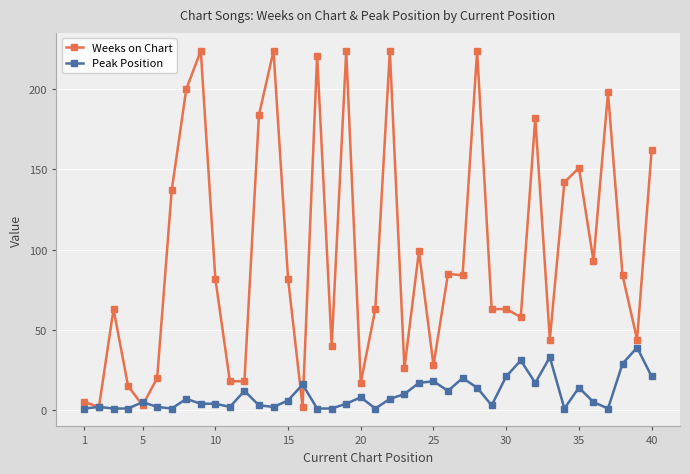

Does the chart display data point markers on the line(s)?

Yes